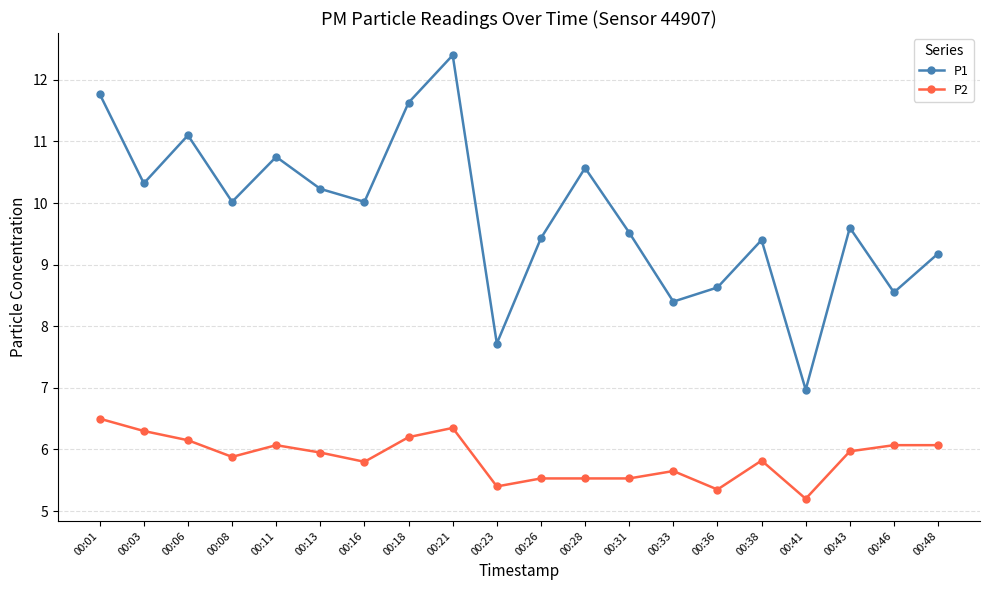

What are all the series names shown in the legend?

P1, P2